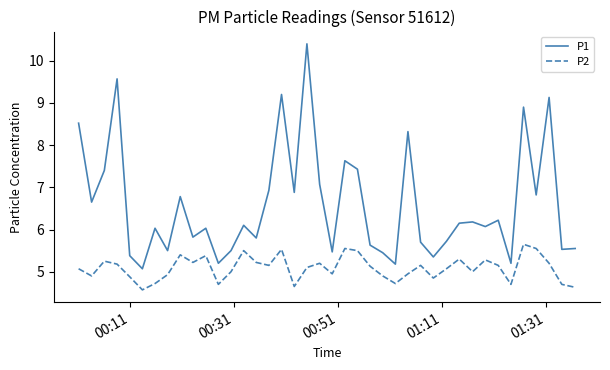

What is the lowest value of the P2 series?

4.6